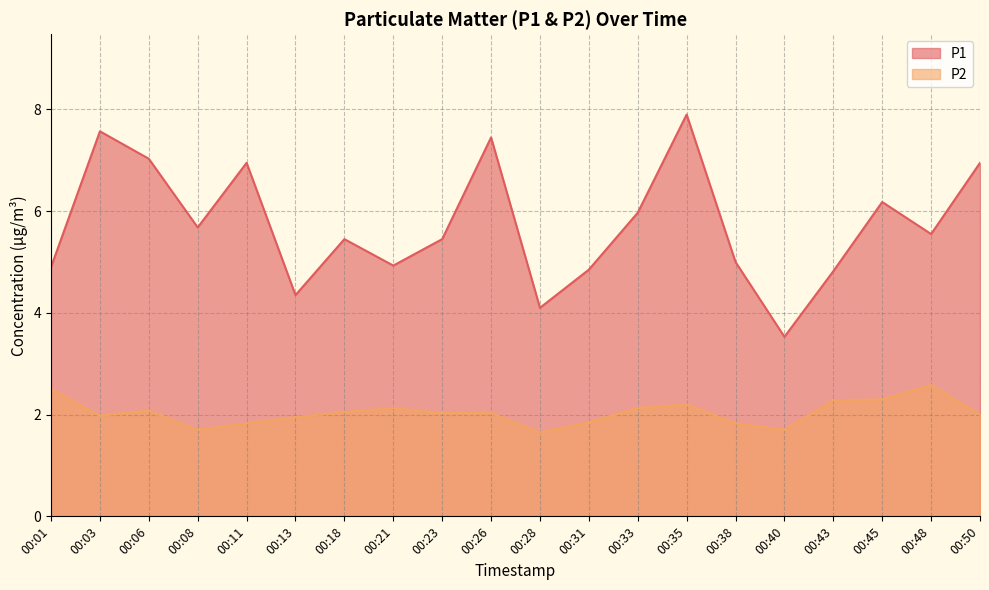

Reading right to left, extract all data points from this chart.

P1: 7.0	5.5	6.2	4.8	3.5	5.0	7.9	6.0	4.8	4.1	7.5	5.5	4.9	5.5	4.3	7.0	5.7	7.0	7.6	4.9
P2: 2.0	2.6	2.3	2.3	1.7	1.8	2.2	2.1	1.9	1.6	2.0	2.0	2.1	2.0	1.9	1.8	1.7	2.1	2.0	2.5